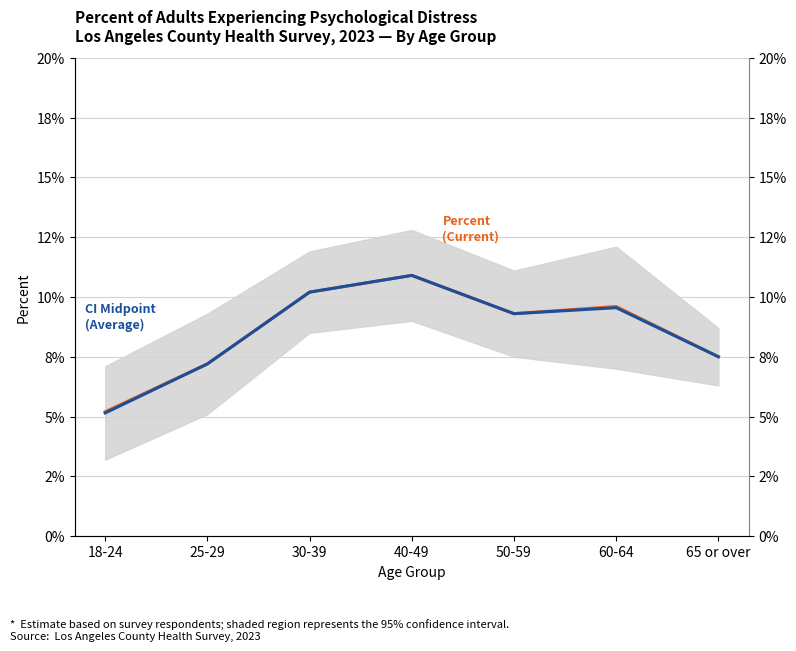

Reading left to right, list all the values displayed in this chart.

Percent (Current): 18-24=0.1	25-29=0.1	30-39=0.1	40-49=0.1	50-59=0.1	60-64=0.1	65 or over=0.1
CI Midpoint (Average): 18-24=0.1	25-29=0.1	30-39=0.1	40-49=0.1	50-59=0.1	60-64=0.1	65 or over=0.1